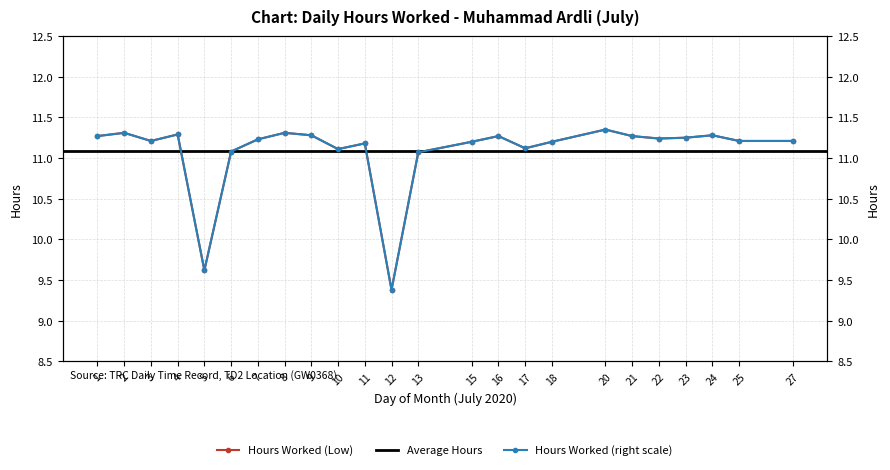

Read the value at 2.

11.3